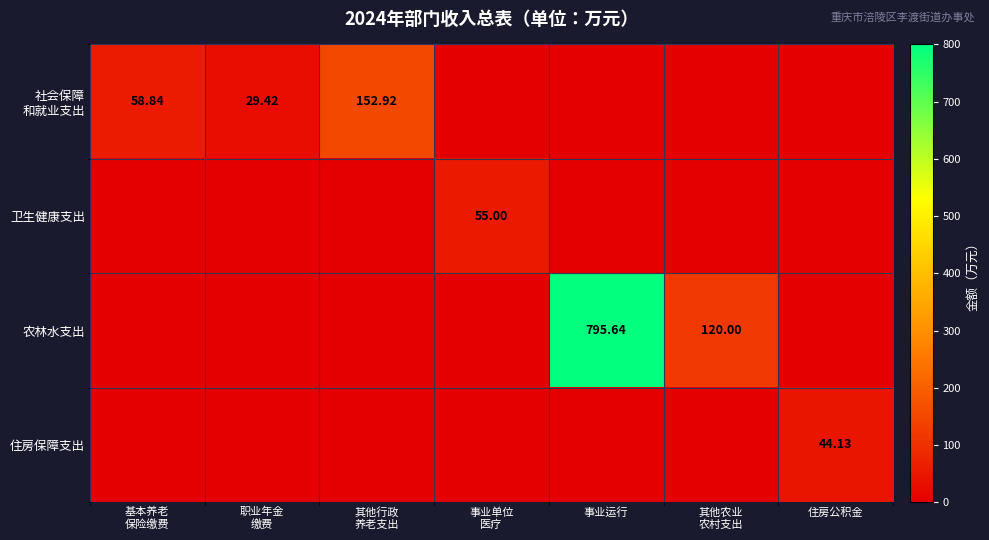

How many values in the 社会保障 和就业支出 series exceed 0?

3